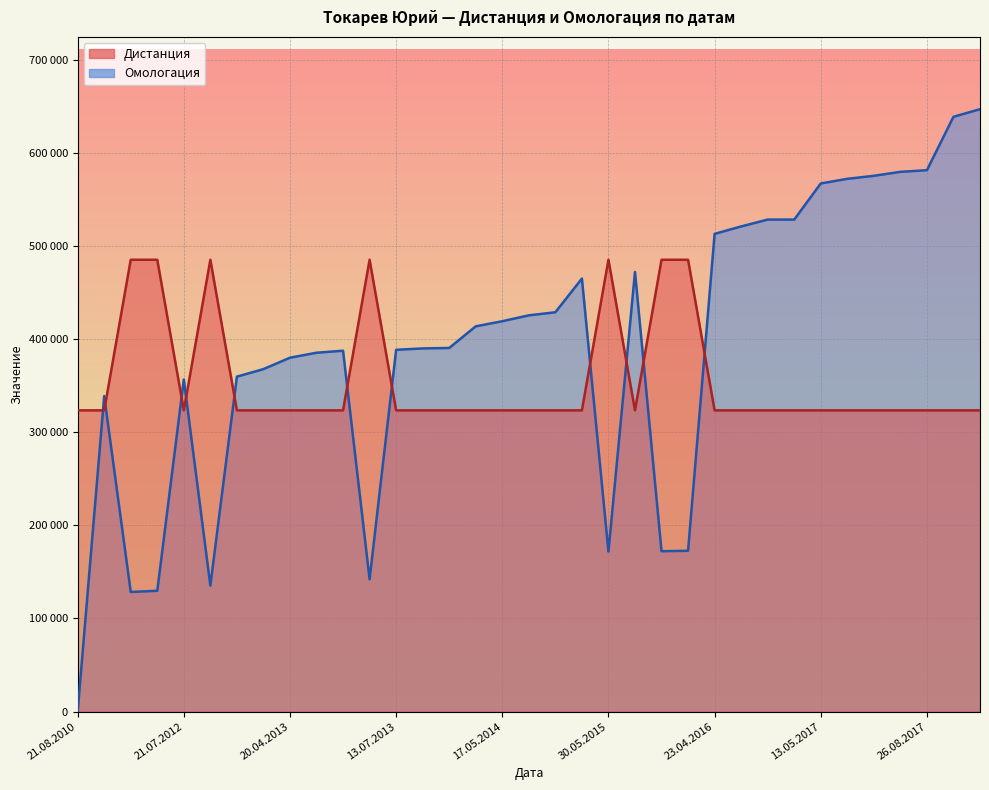

How many interior local peaks does the Дистанция series have?

3